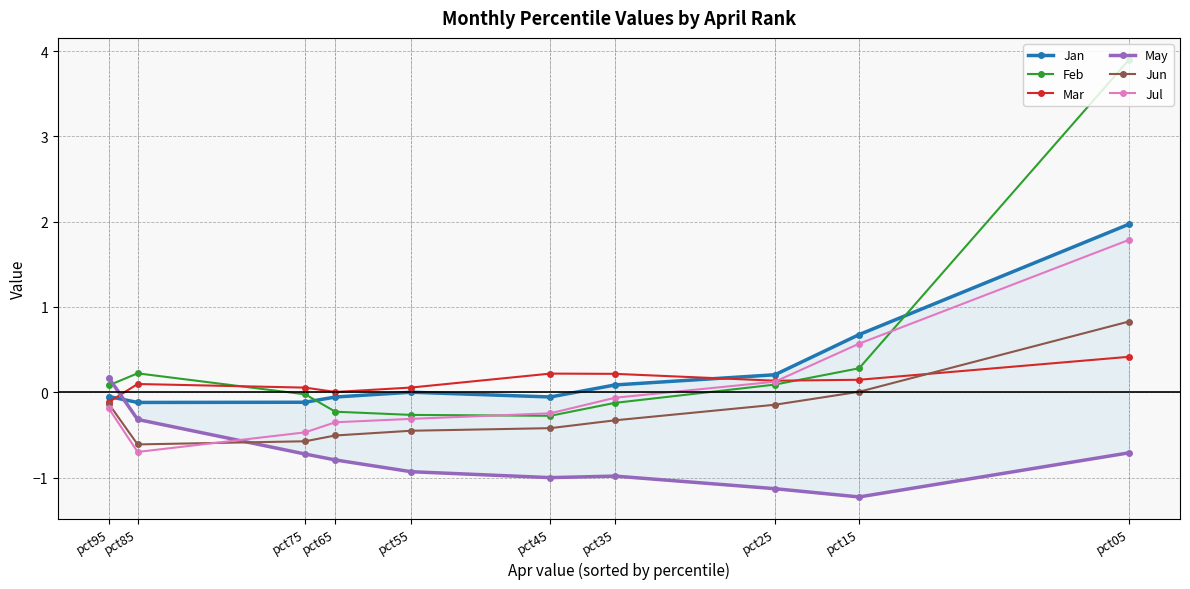

Which category has the lowest value in the Mar series?

pct95